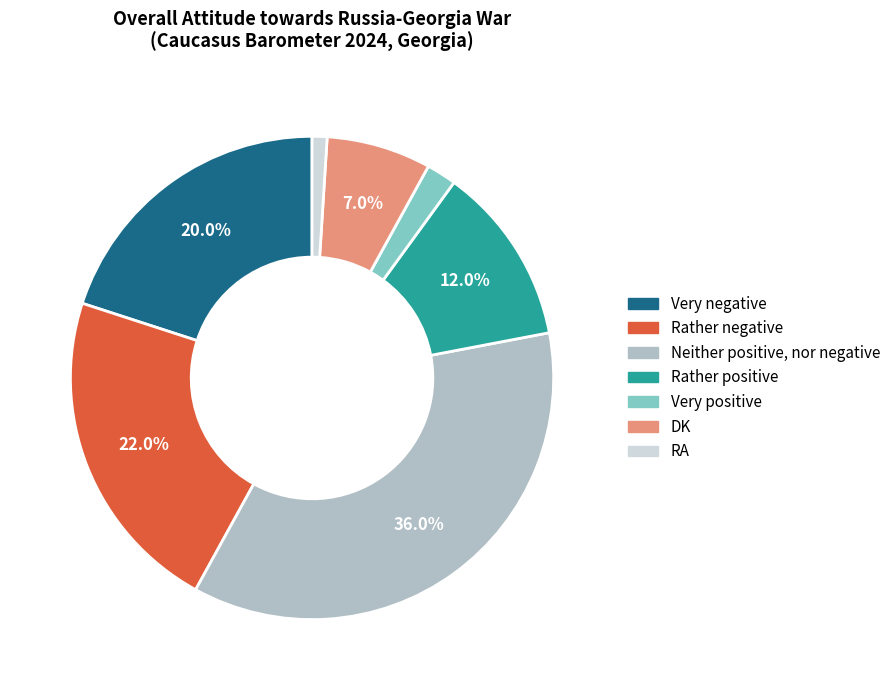

What percentage is the DK slice, to the nearest percent?

7%